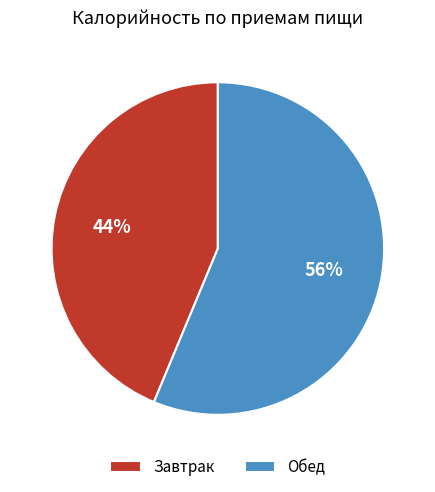

To the nearest percent, what portion does Обед represent?

56%